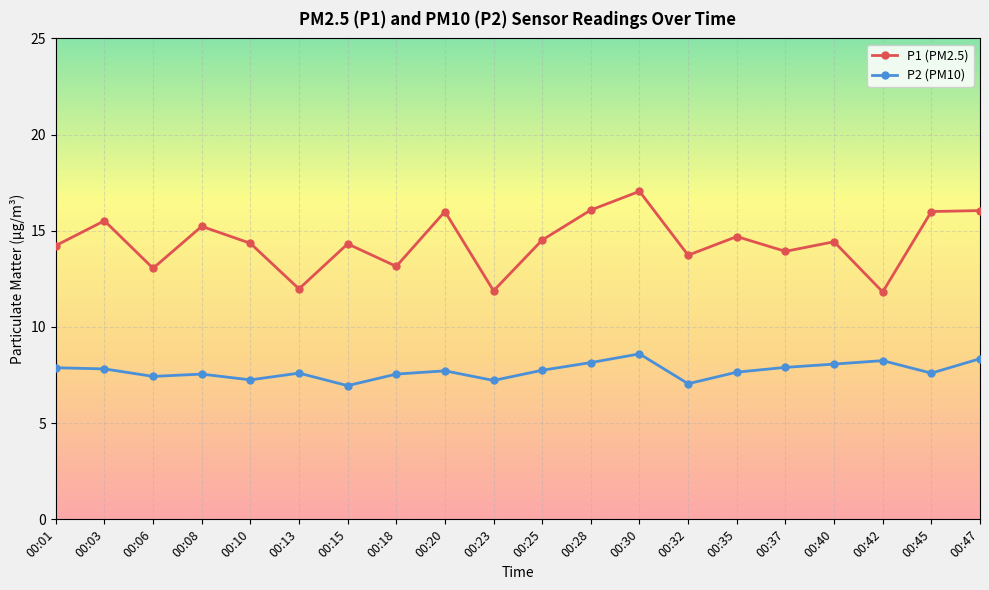

What is the difference between the second highest and minimum values in the P2 (PM10) series?

1.4